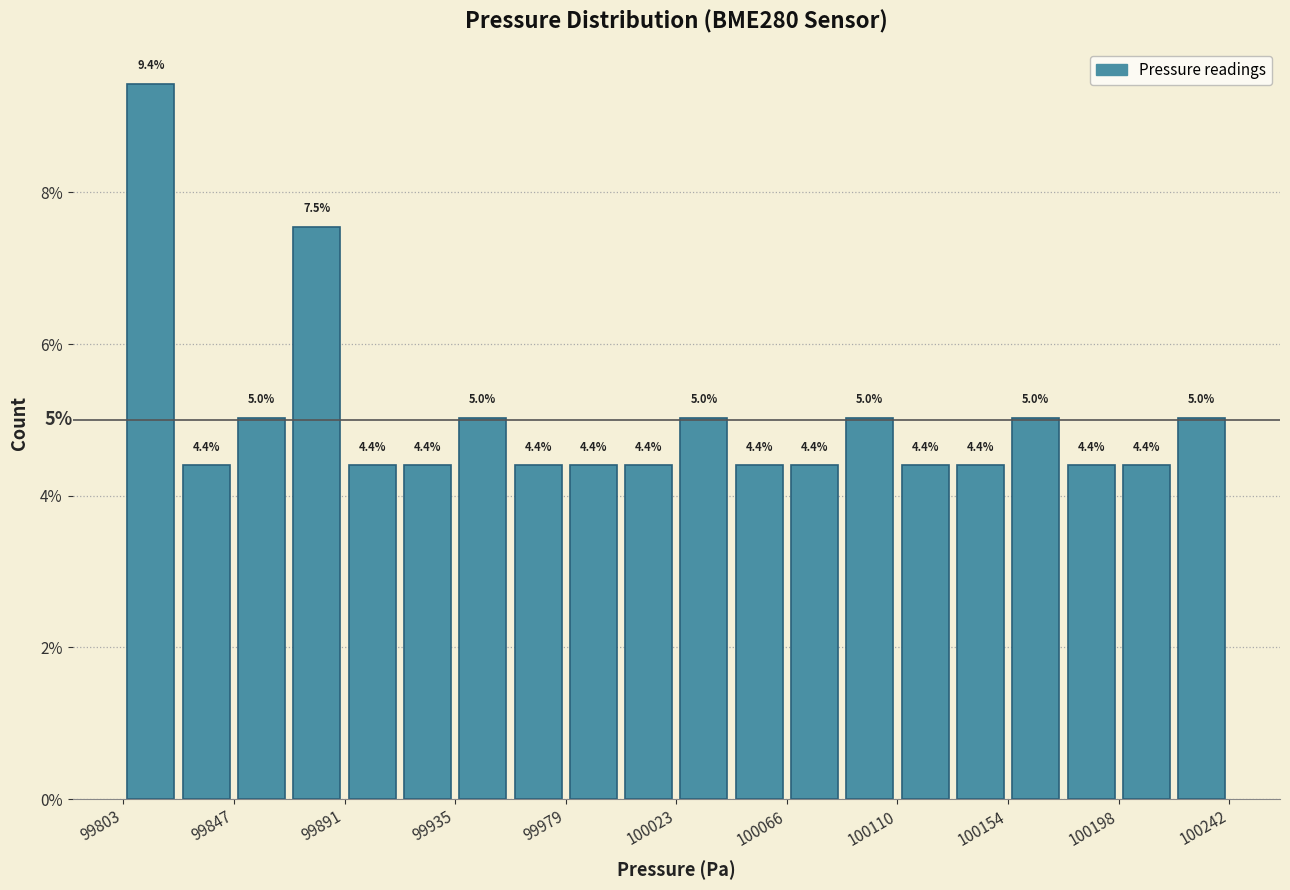

Over which range of the x-axis is the bar tallest?

99805 to 99825